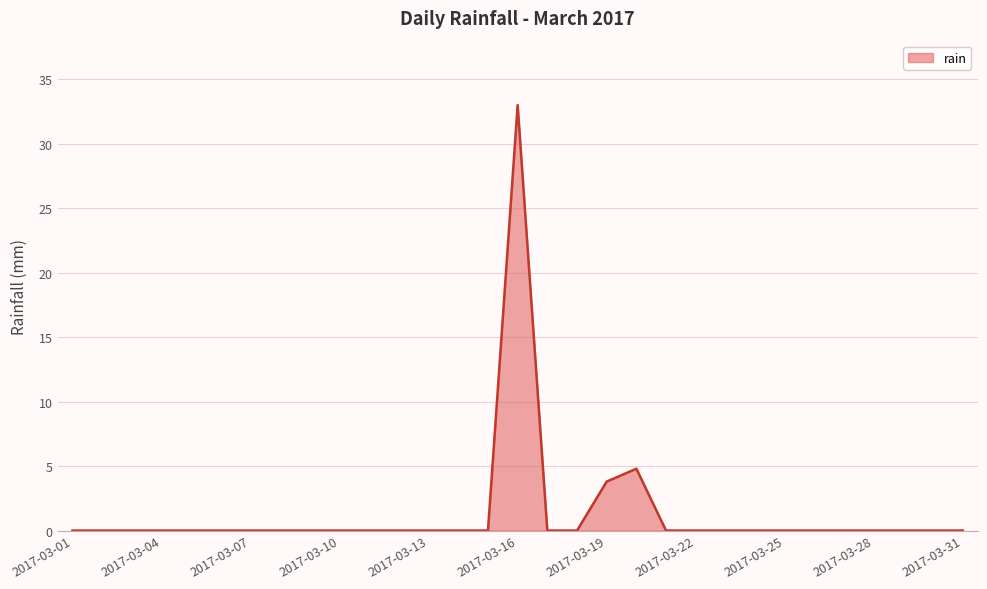

What is the difference between the maximum and minimum values?

33.0